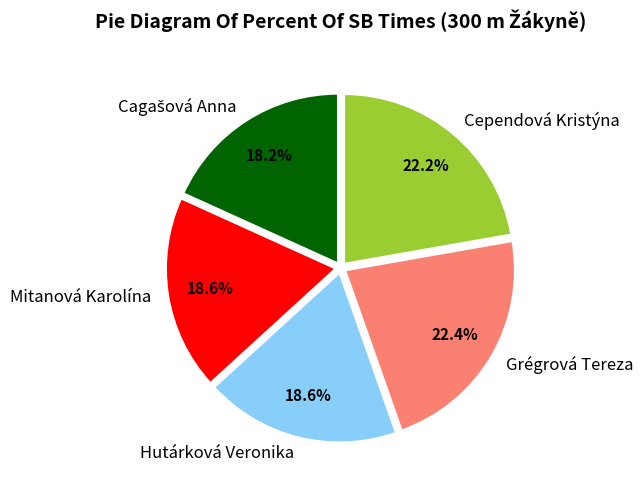

Combined, do Grégrová Tereza and Hutárková Veronika account for over 50%?

No